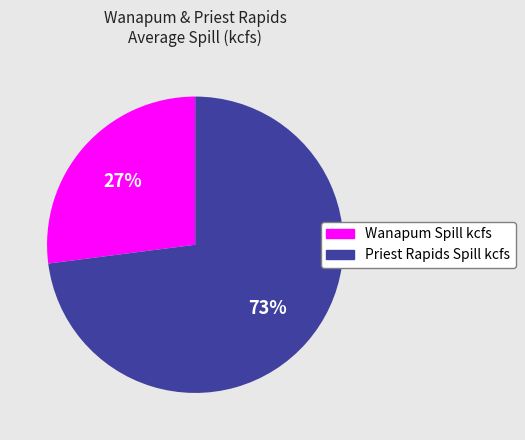

Rank the categories by value from highest to lowest.

Priest Rapids Spill kcfs, Wanapum Spill kcfs